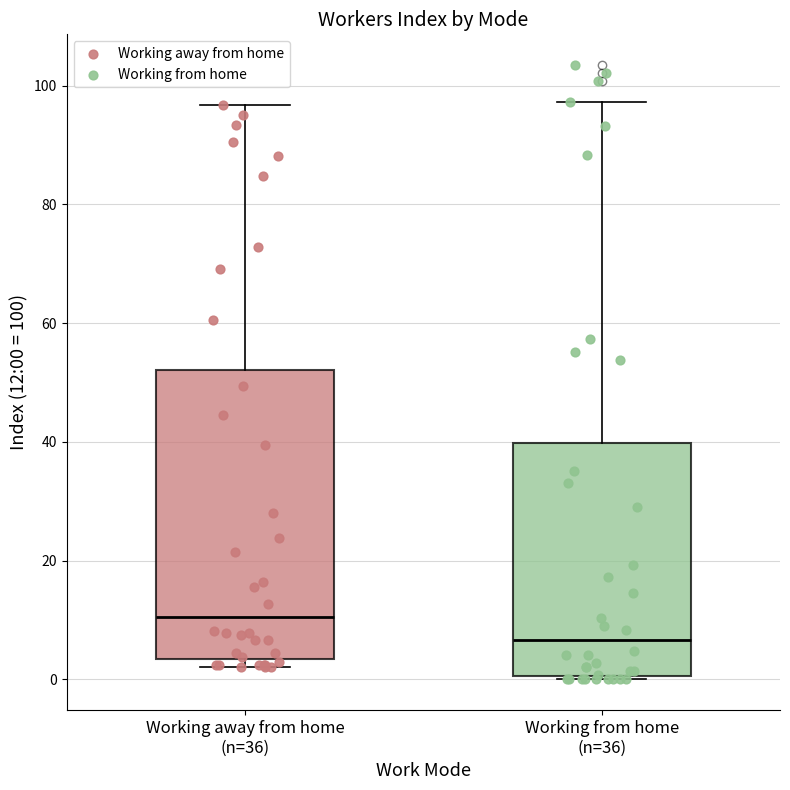

Where does the upper whisker of the box for Working away from home (n=36) end on the y-axis? The values are not printed on the chart, so give them approximately, as read against the axis.

96